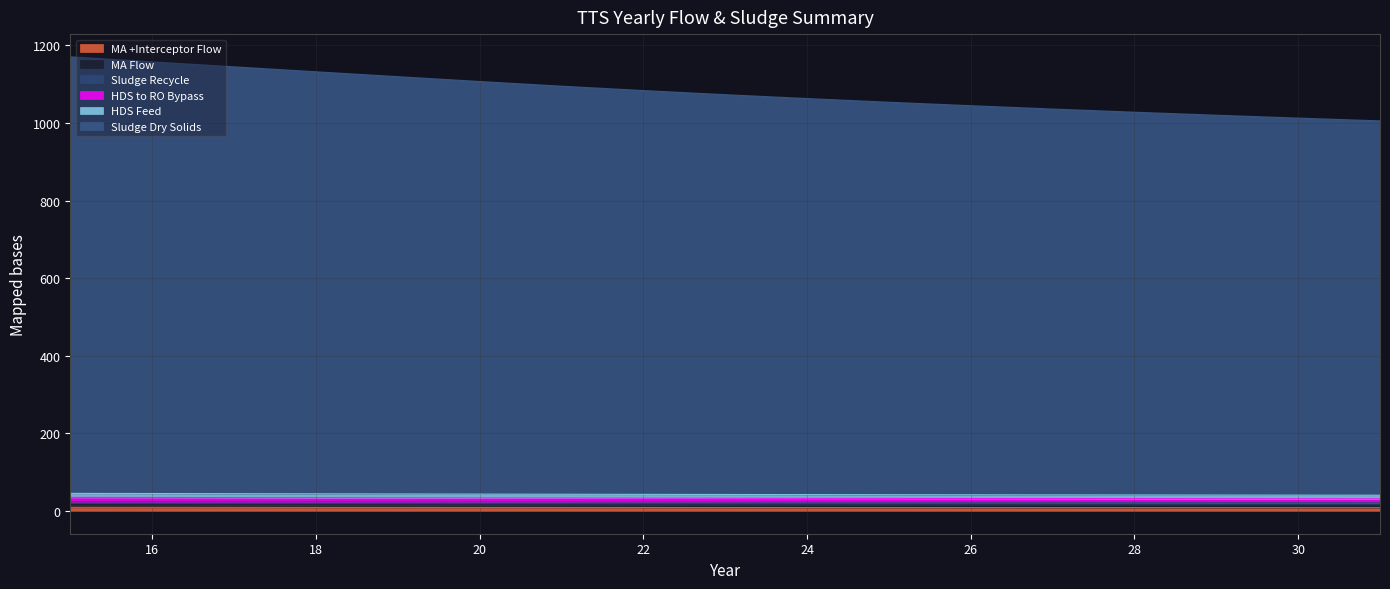

Reading right to left, transcribe all the data shown in this chart.

MA +Interceptor Flow: 31=8.6	30=8.7	29=8.7	28=8.7	27=8.8	26=8.8	25=8.9	24=8.9	23=9.0	22=9.0	21=9.1	20=9.2	19=9.2	18=9.3	17=9.4	16=9.4	15=9.5
MA Flow: 31=14.8	30=14.9	29=15.0	28=15.1	27=15.2	26=15.2	25=15.3	24=15.4	23=15.6	22=15.7	21=15.8	20=15.9	19=16.1	18=16.2	17=16.3	16=16.5	15=16.6
Sludge Recycle: 31=1005.2	30=1012.3	29=1019.7	28=1027.5	27=1035.7	26=1044.2	25=1053.2	24=1062.7	23=1072.7	22=1083.3	21=1094.5	20=1106.6	19=1119.0	18=1131.6	17=1144.4	16=1157.2	15=1170.2
HDS to RO Bypass: 31=40.7	30=40.9	29=41.1	28=41.3	27=41.5	26=41.8	25=42.0	24=42.3	23=42.6	22=42.9	21=43.2	20=43.6	19=43.9	18=44.3	17=44.7	16=45.0	15=45.4
HDS Feed: 31=31.4	30=31.5	29=31.7	28=31.9	27=32.1	26=32.3	25=32.5	24=32.7	23=32.9	22=33.1	21=33.4	20=33.7	19=34.0	18=34.2	17=34.5	16=34.8	15=35.1
Sludge Dry Solids: 31=21.6	30=21.7	29=21.9	28=22.0	27=22.1	26=22.3	25=22.4	24=22.6	23=22.7	22=22.9	21=23.1	20=23.3	19=23.5	18=23.7	17=23.9	16=24.1	15=24.3